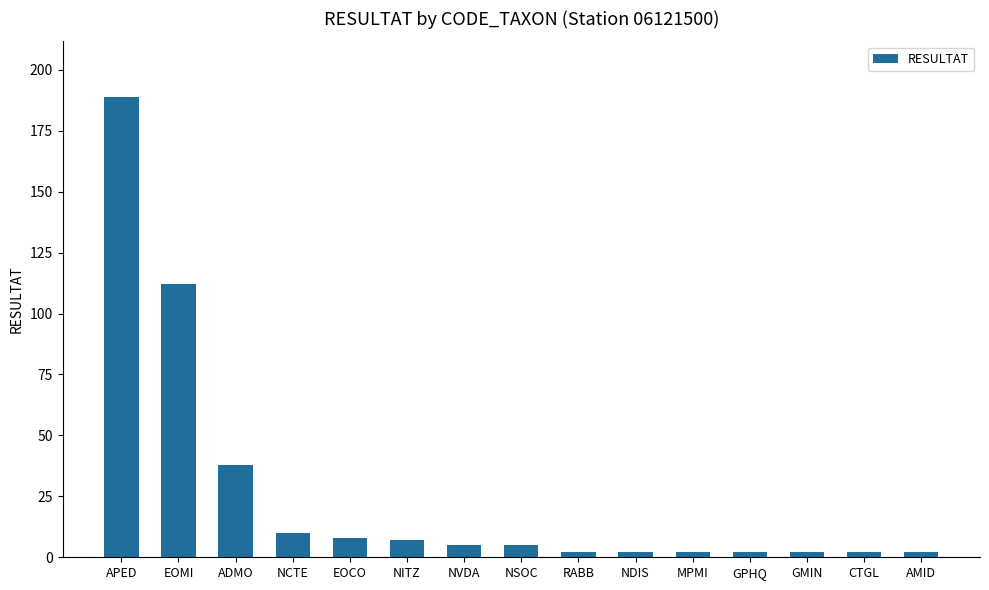

The value at APED is 266. True or false?

False